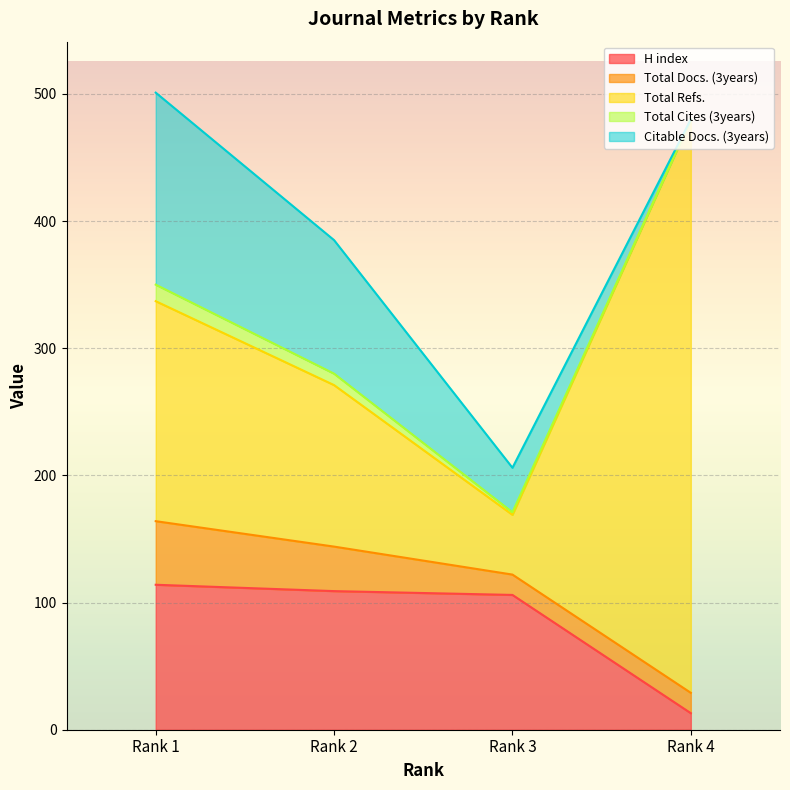

What are all the series names shown in the legend?

H index, Total Docs. (3years), Total Refs., Total Cites (3years), Citable Docs. (3years)